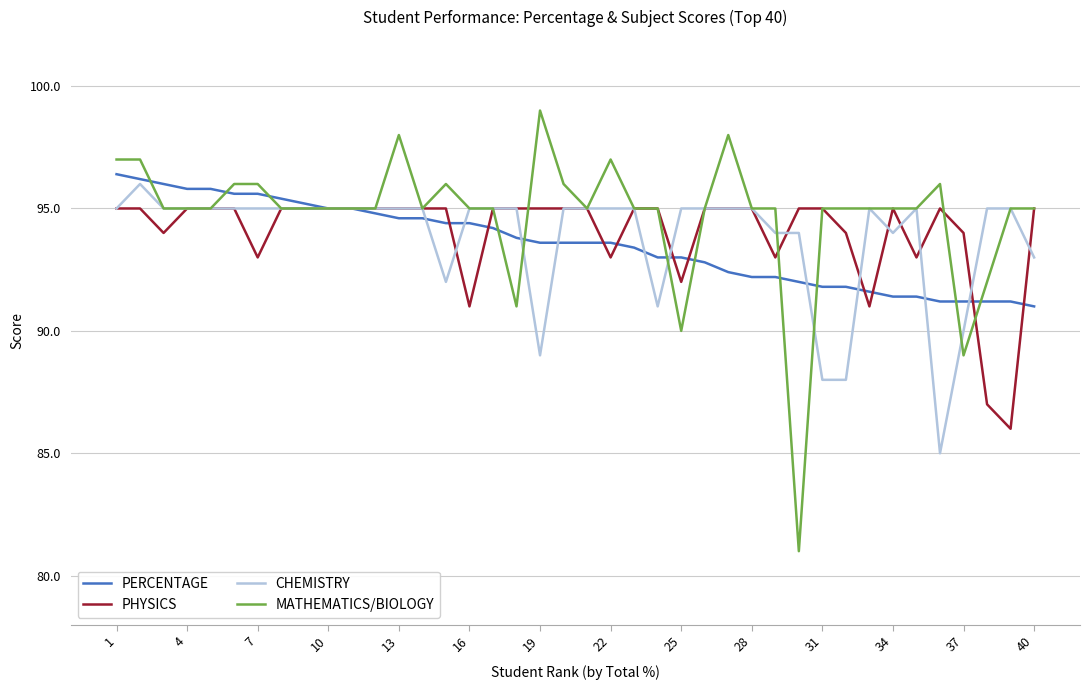

Which series has the widest spread of values?

MATHEMATICS/BIOLOGY